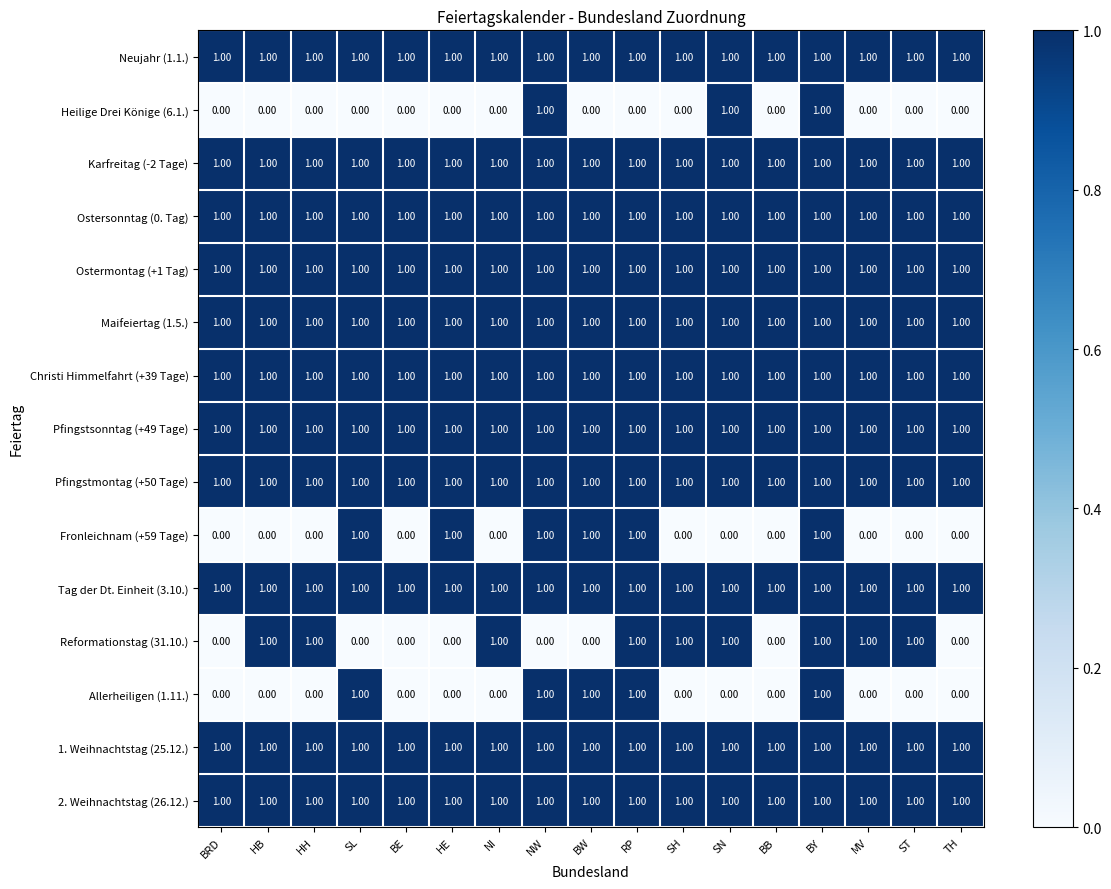

At which category is the sum across all series the highest?

BY